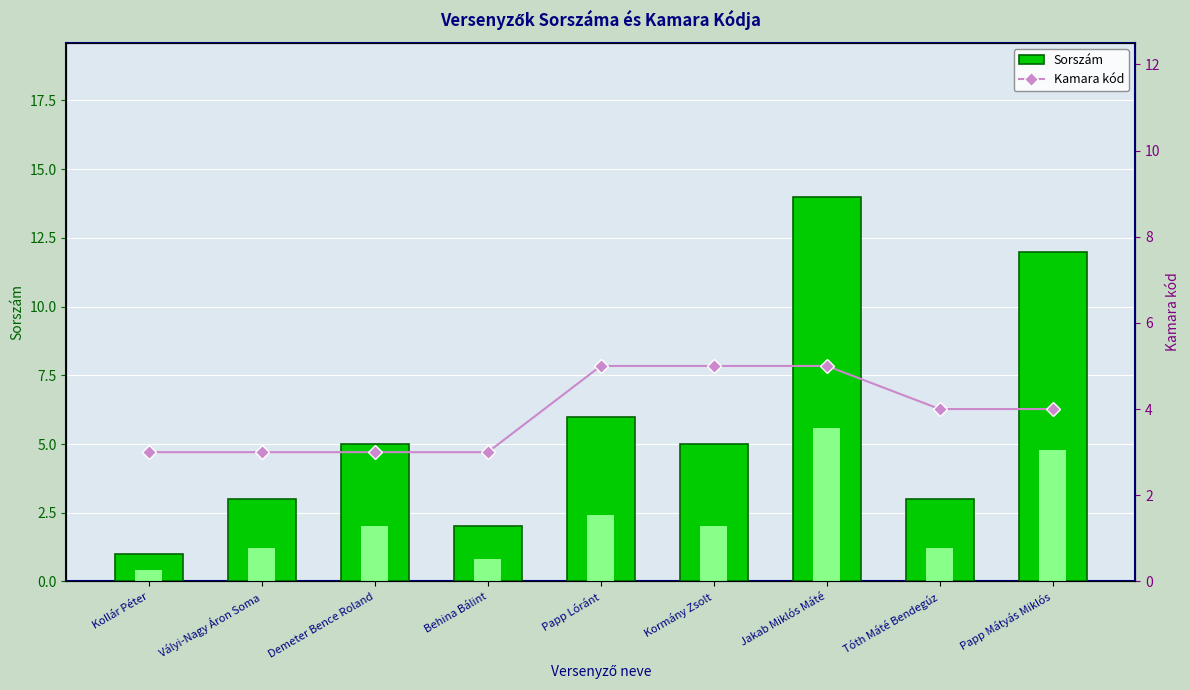

How many values in the Kamara kód series are below 4?

4